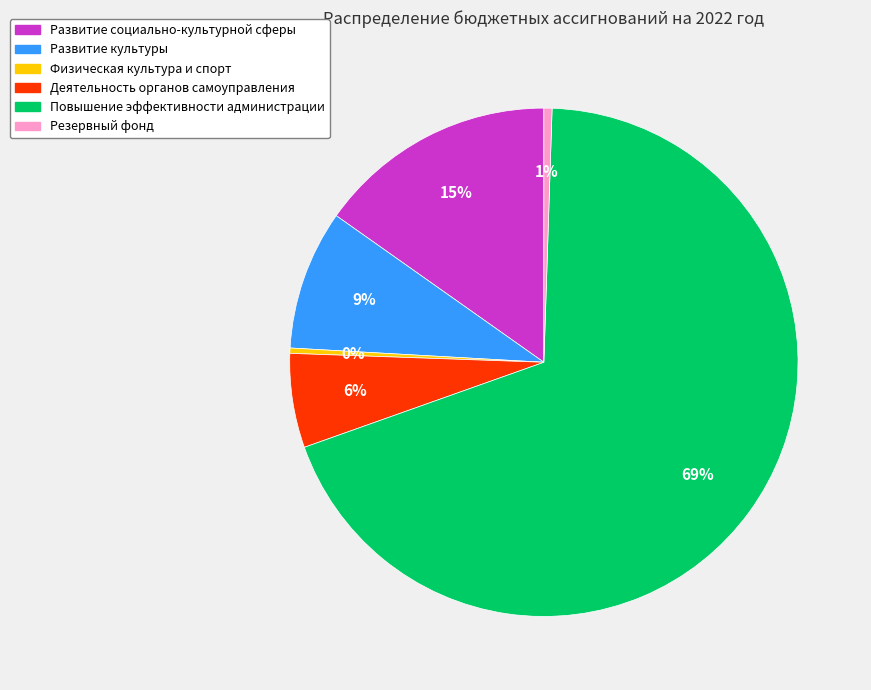

What is the largest slice in the pie chart?

Повышение эффективности администрации